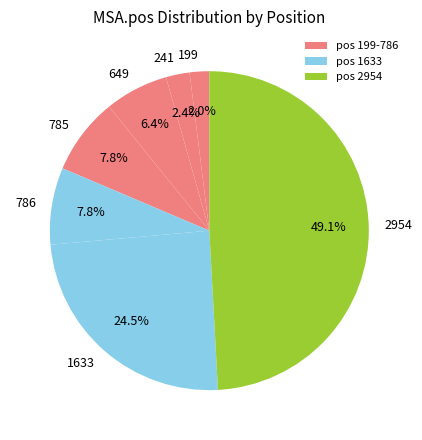

Combined, do 1633 and 786 account for over 50%?

No